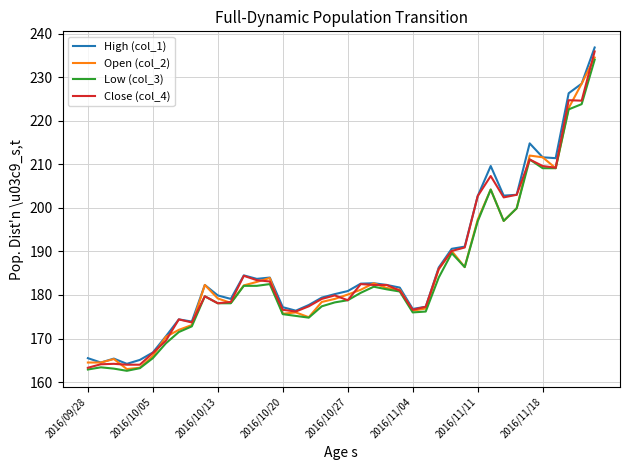

What is the maximum value shown in the chart?

236.8